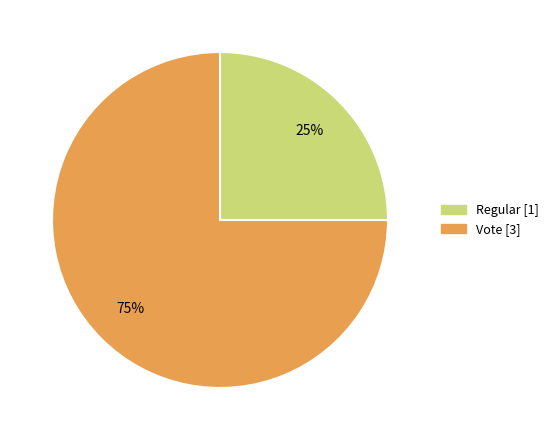

Is the sum of Regular and Vote greater than half?

Yes